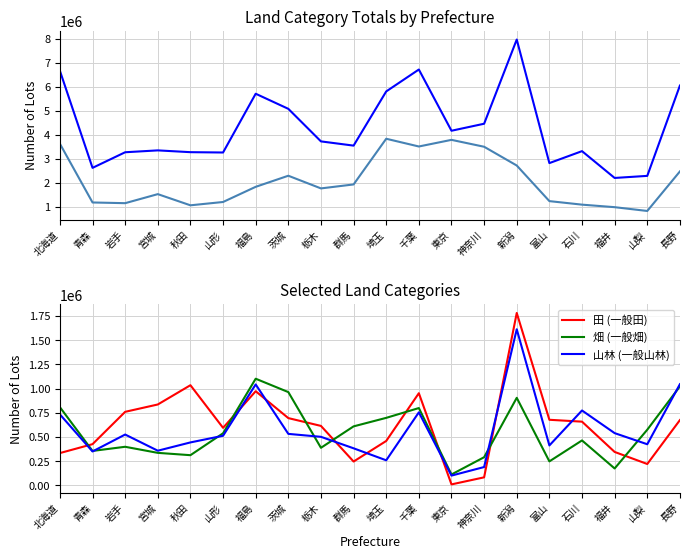

Which series has the largest total across all categories?

合計